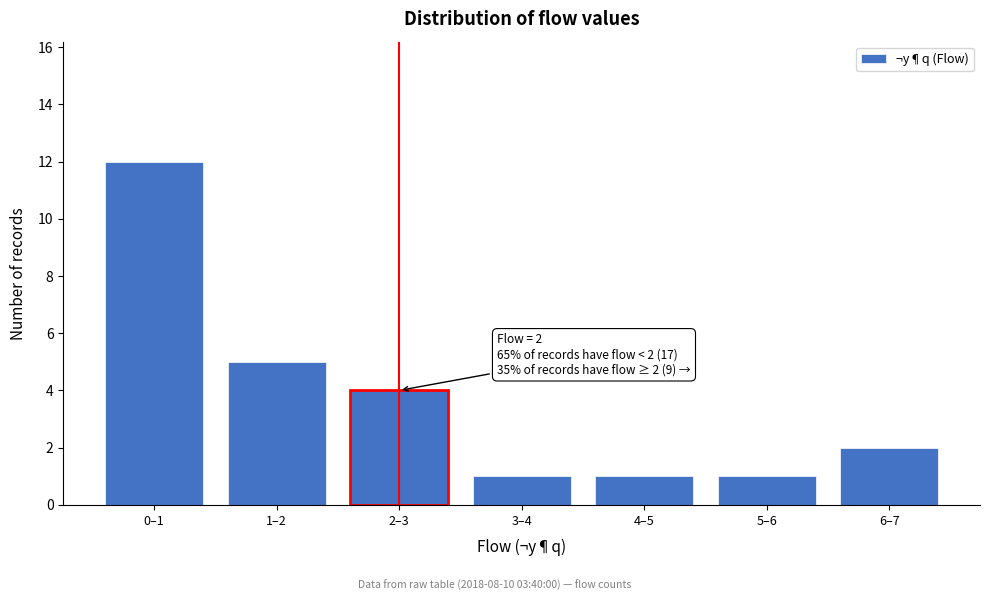

Reading right to left, what are all the values shown in this chart?

6–7=2	5–6=1	4–5=1	3–4=1	2–3=4	1–2=5	0–1=12